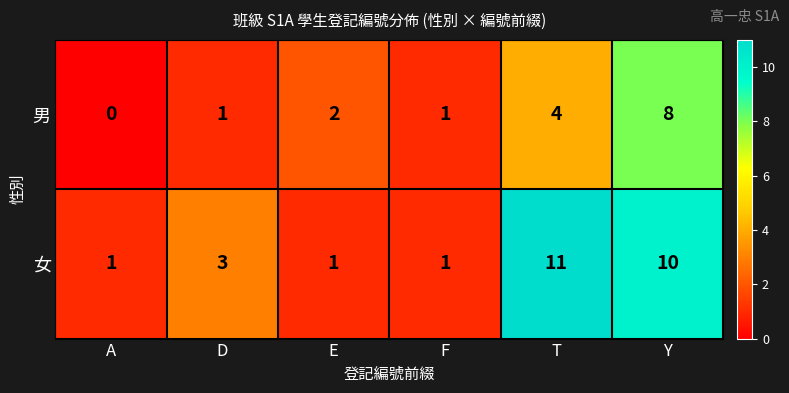

Read the 男 value at Y.

8